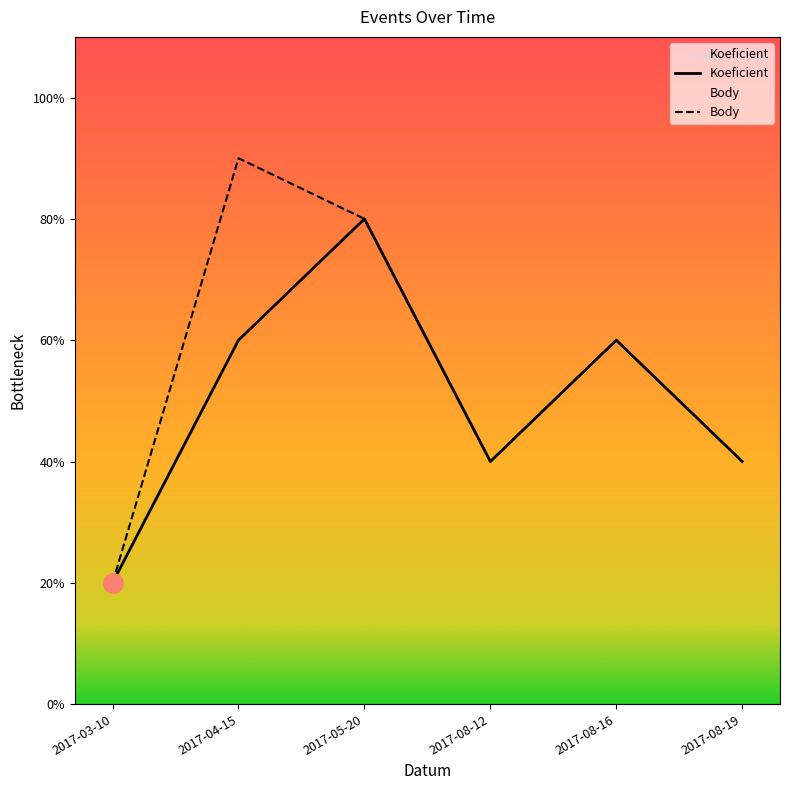

True or false: Body has a value of 2.0 at 2017-08-19.

True